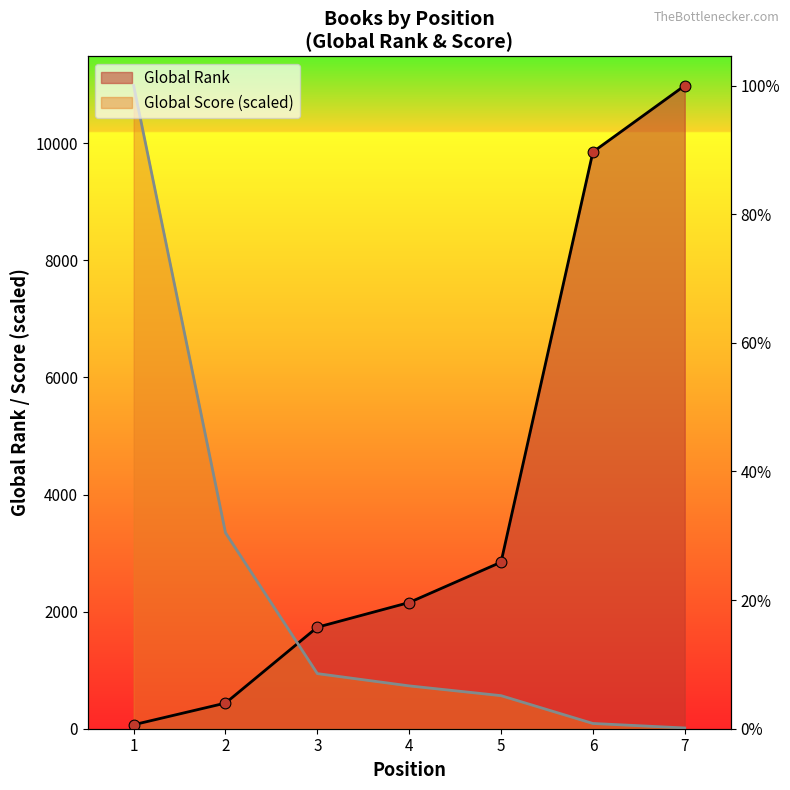

Which series has the largest total across all categories?

Global Rank